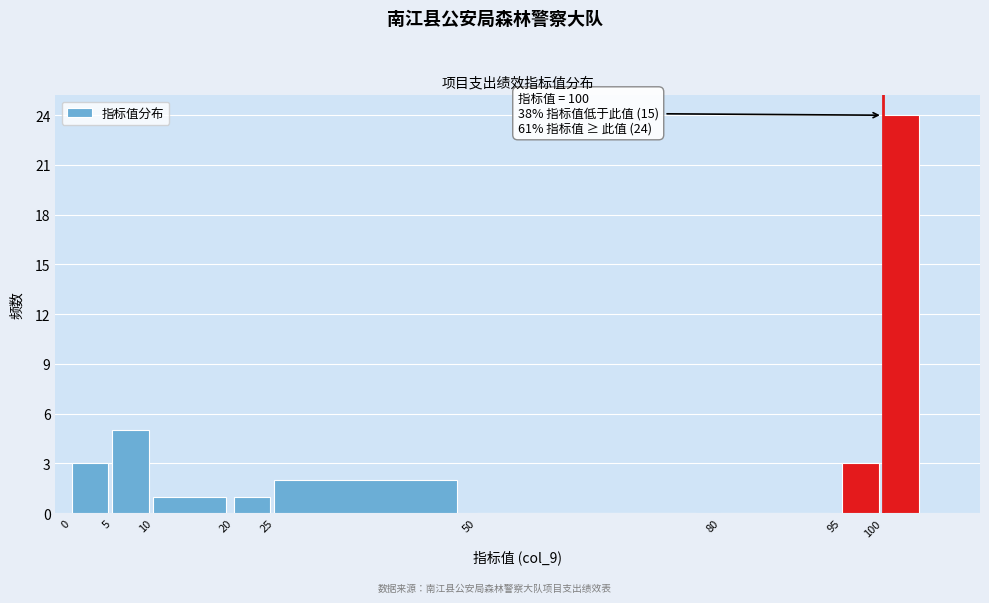

Which range on the x-axis has the tallest bar?

100 to 105